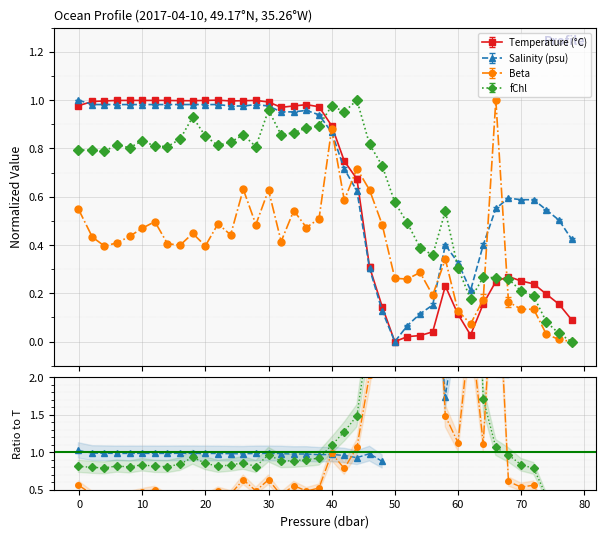

True or false: fChl has more than 0 points higher than both neighbors.

True